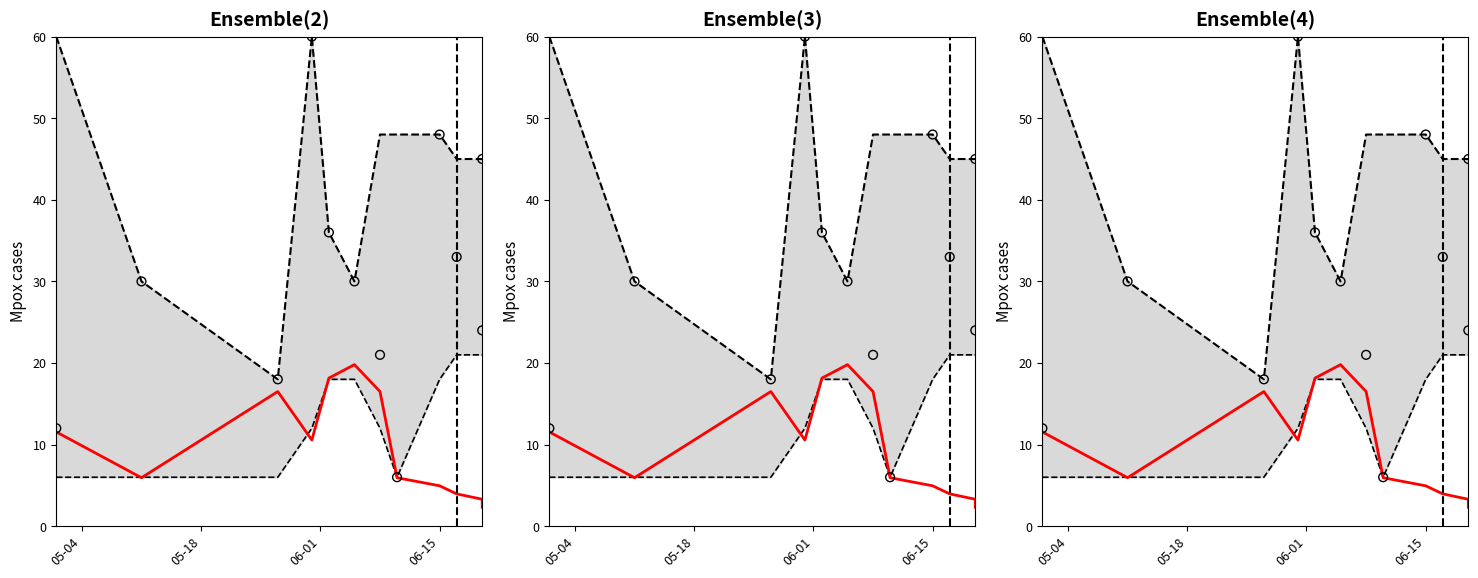

Which series reaches the maximum Y coordinate?

Upper bound